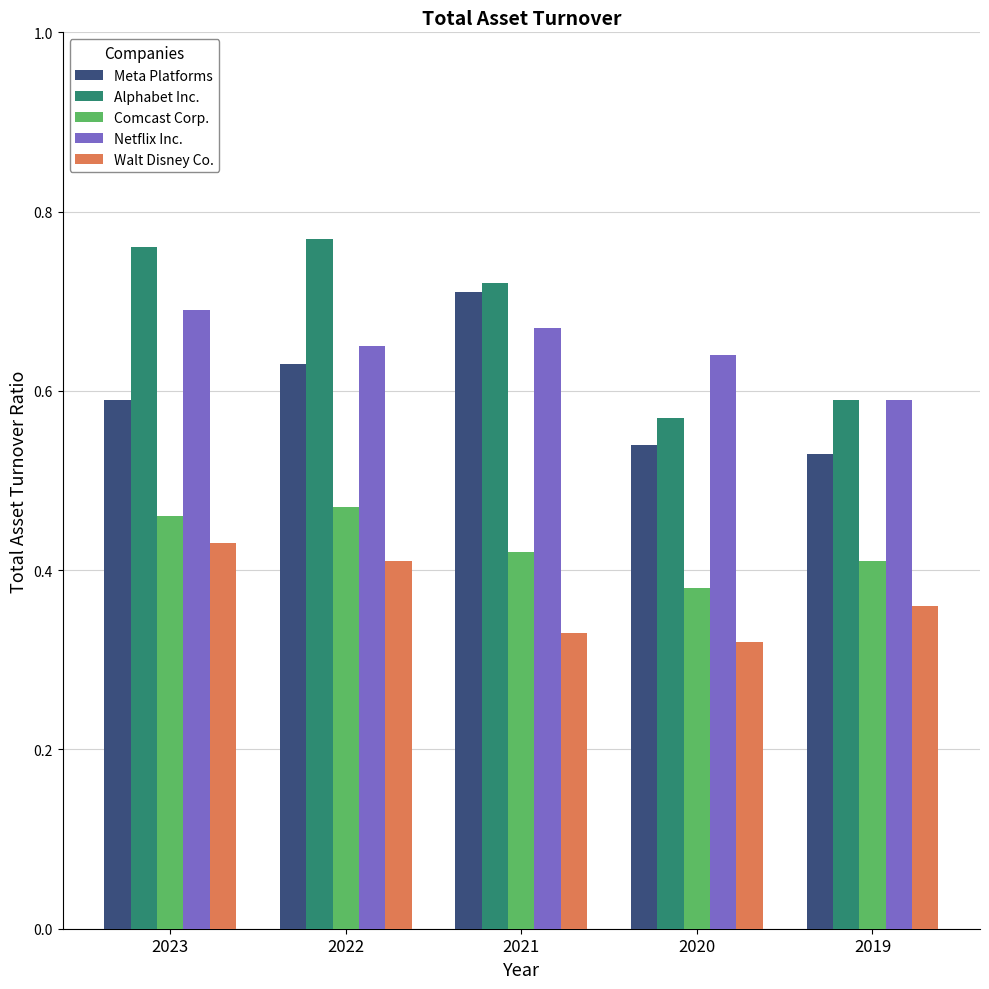

Is it true that Alphabet Inc. equals 0.3 at 2022?

False